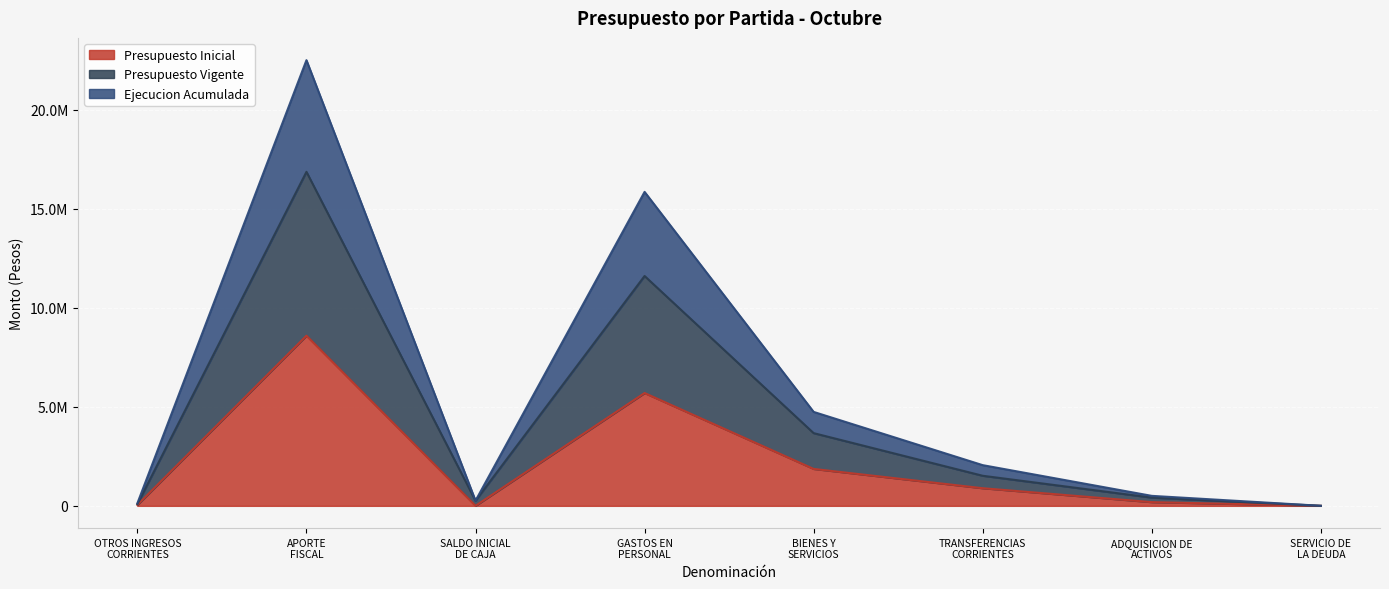

What are all the series names shown in the legend?

Presupuesto Inicial, Presupuesto Vigente, Ejecucion Acumulada